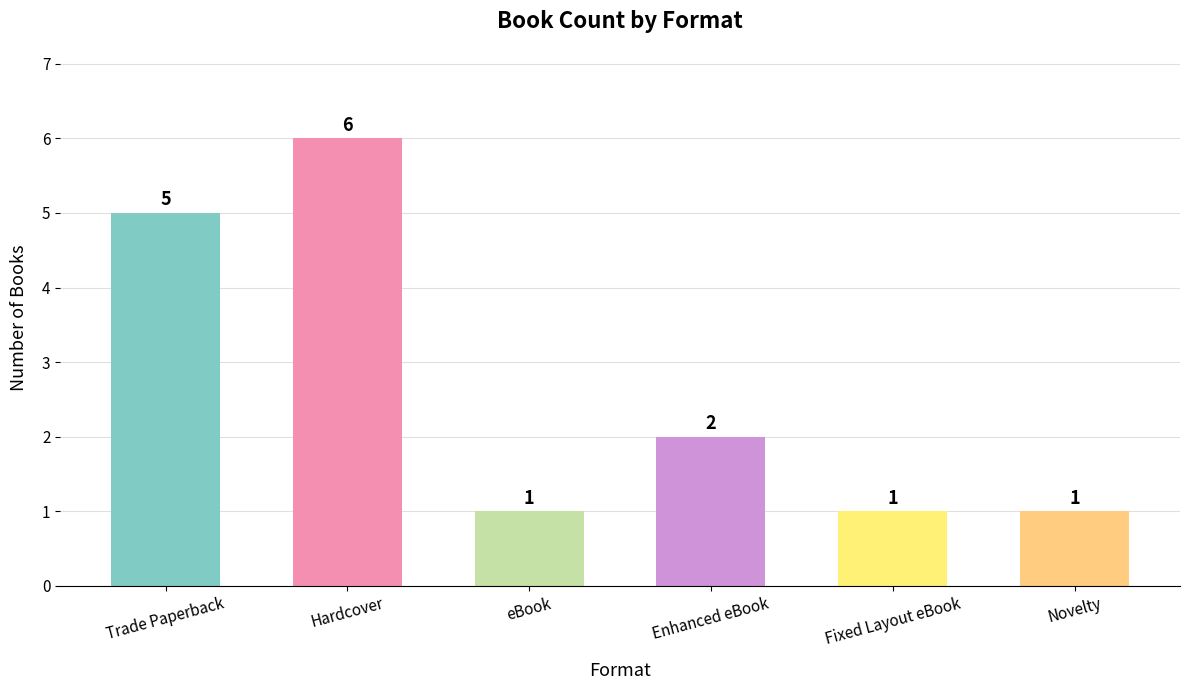

How many data points are above 2?

2